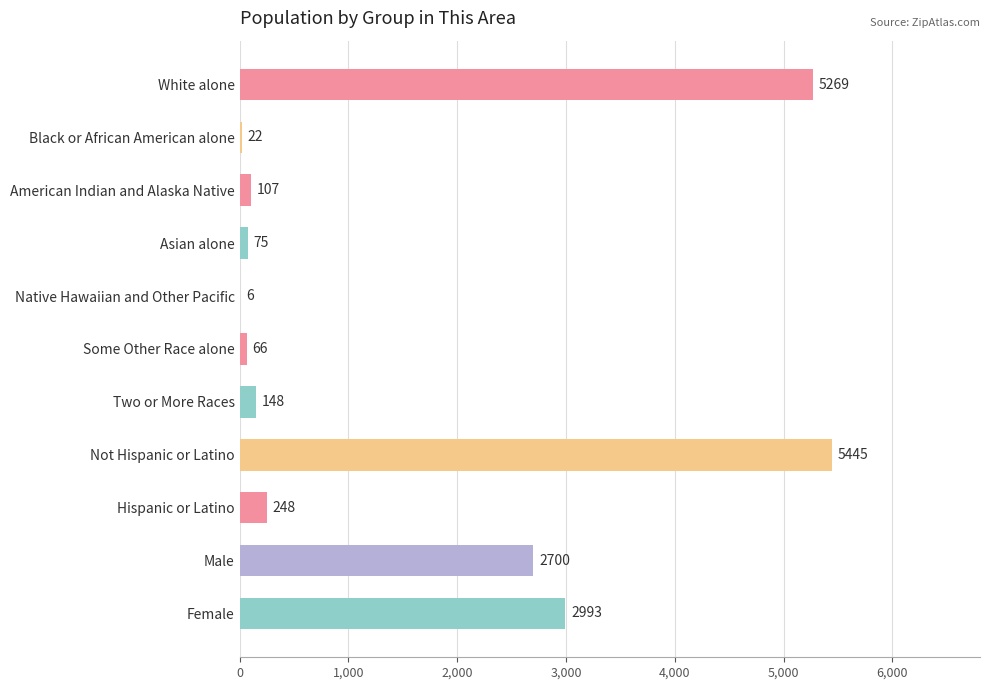

How many categories are shown in the chart?

11